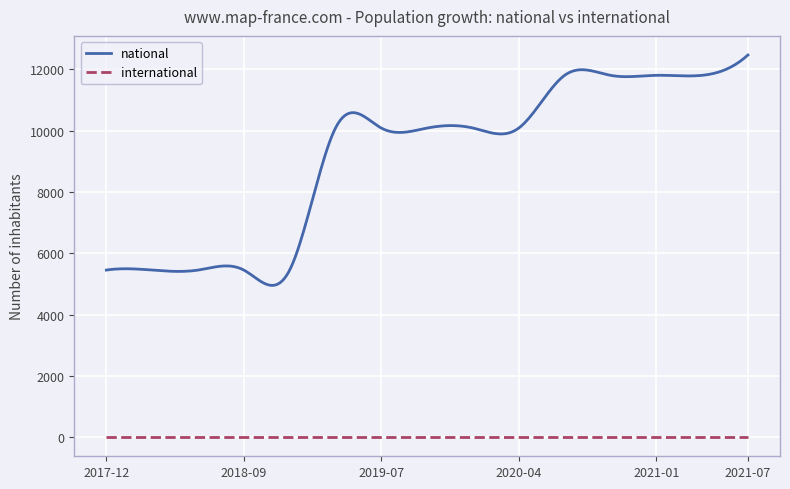

Rank the series by their maximum value, from highest to lowest.

national, international